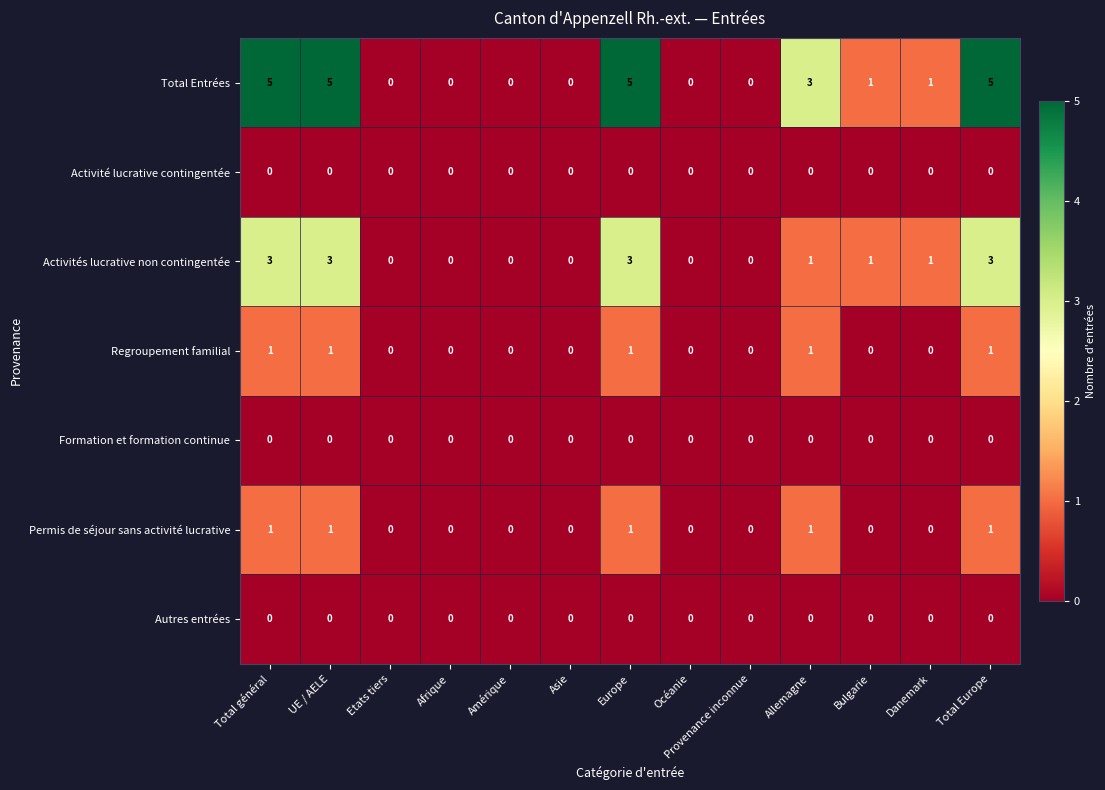

What is the difference between the Activités lucrative non contingentée values at Asie and Total général?

3